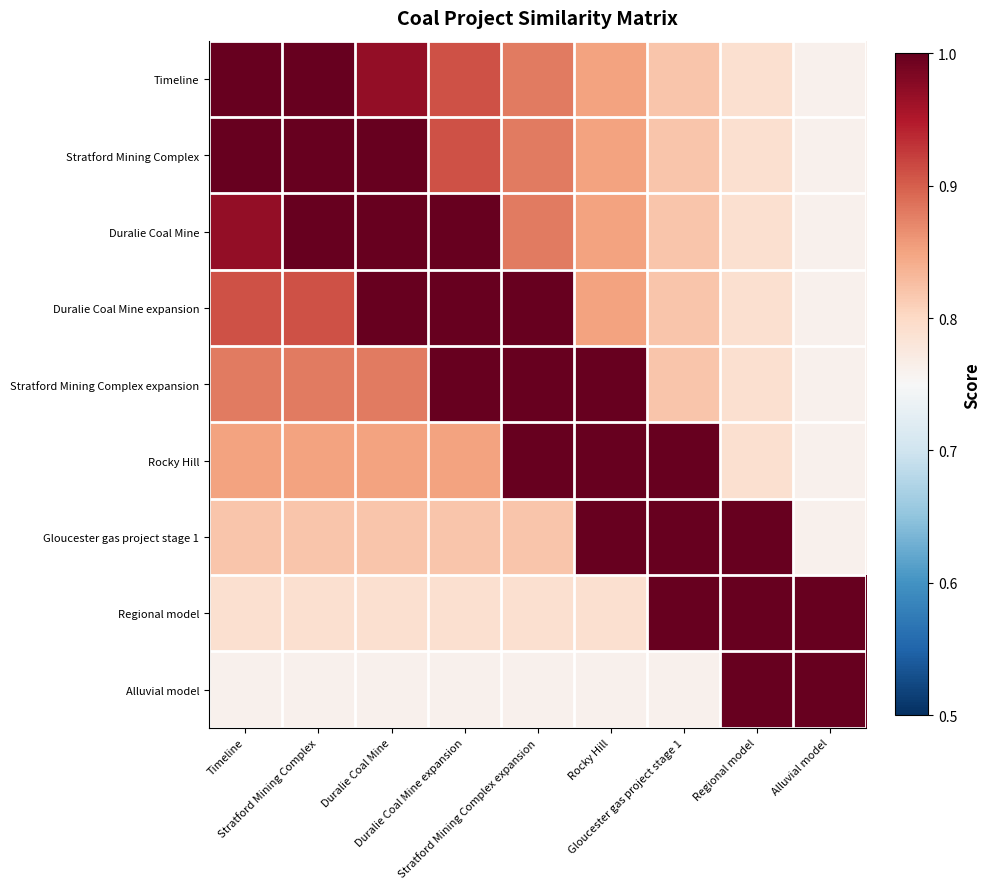

What is the maximum value shown in the chart?

1.0